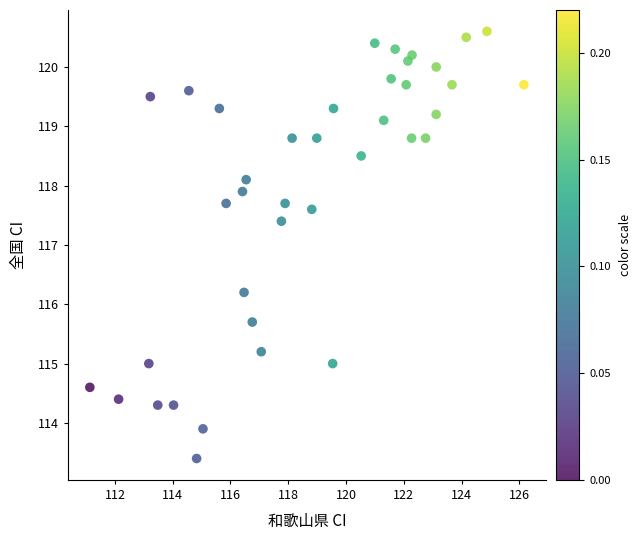

What is the range of Y values (max minus min)?

7.2